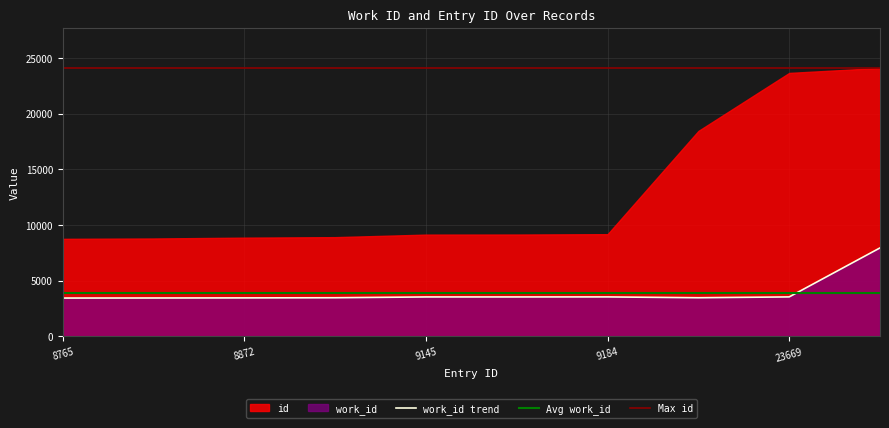

How many interior local valleys (lower than both neighbors) does the data have?

1